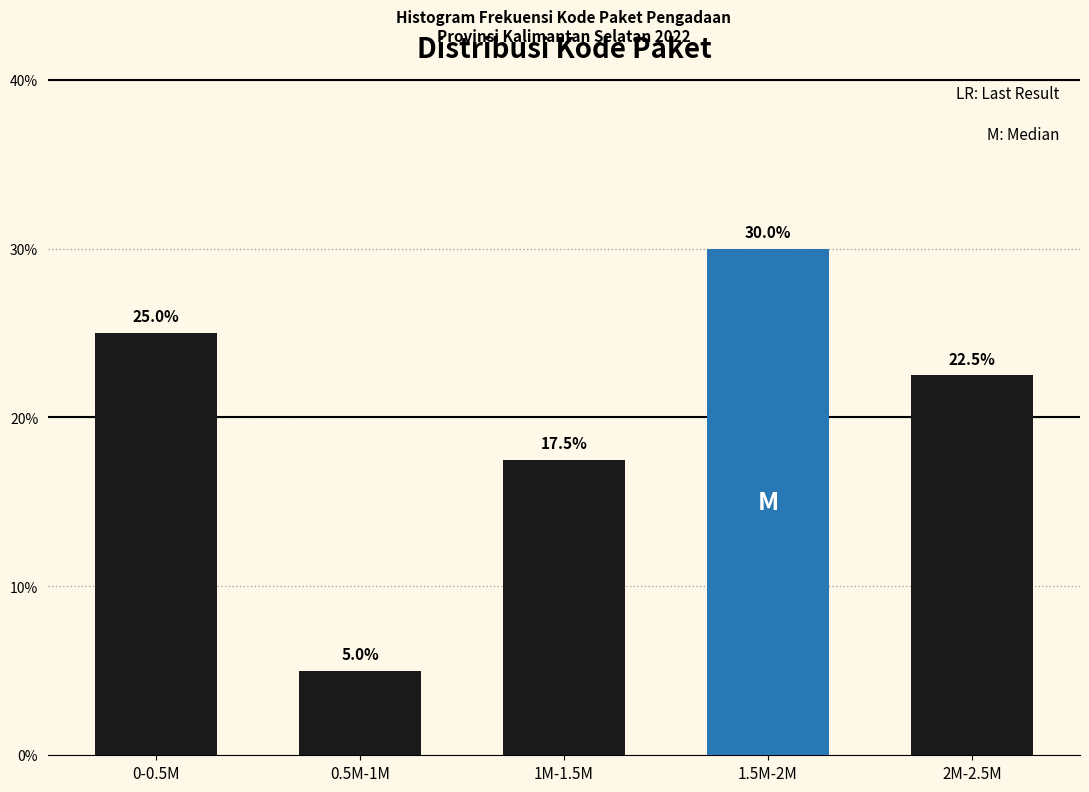

Reading left to right, what are all the values shown in this chart?

25.0	5.0	17.5	30.0	22.5